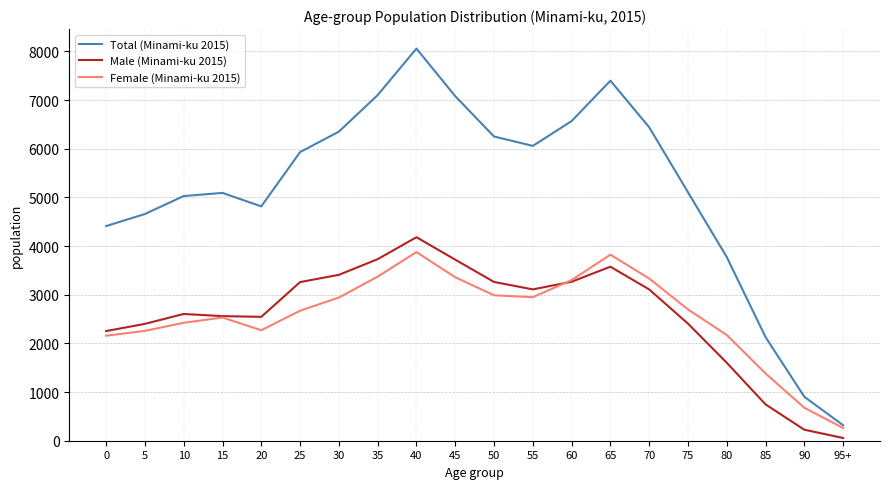

The value of Female (Minami-ku 2015) at 90 is 184. True or false?

False